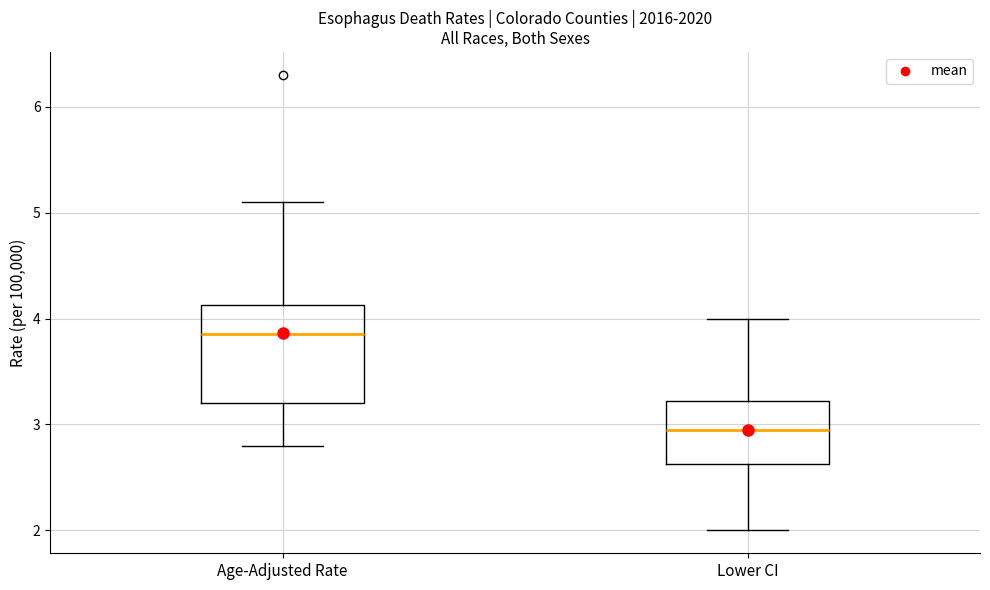

Which box has the highest median line?

Age-Adjusted Rate